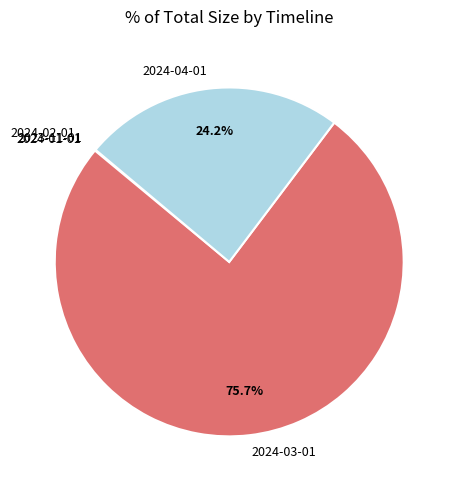

To the nearest percent, what percentage of the pie is 2024-04-01?

24%